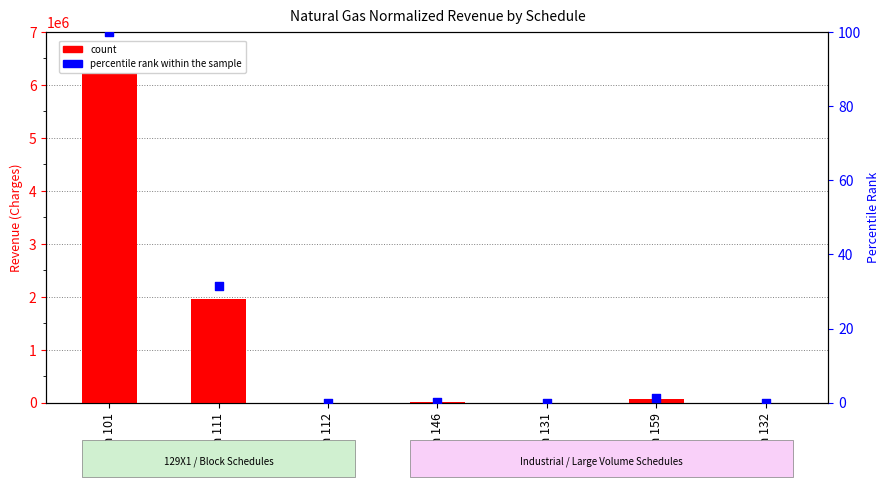

What is the total value across all series at Sch 101?

6223318.0